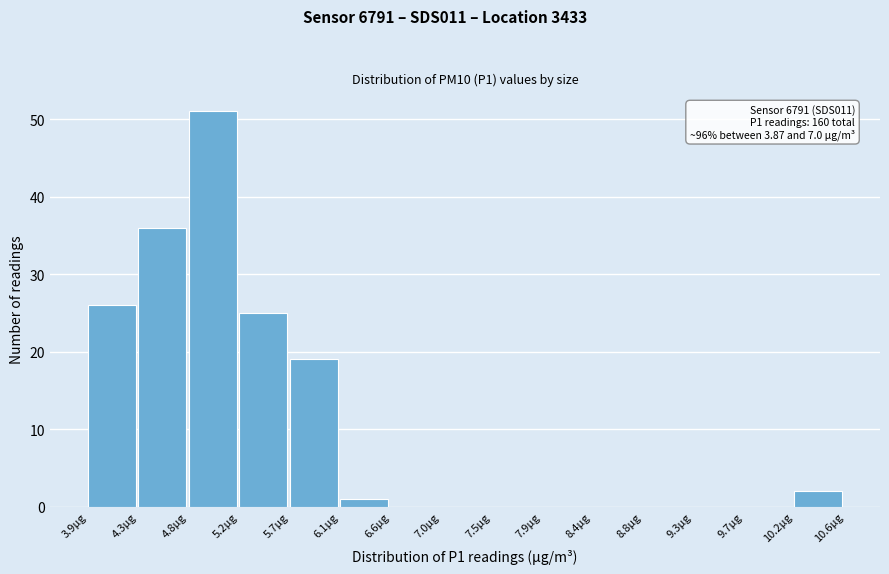

Which range on the x-axis has the tallest bar?

4.75 to 5.20